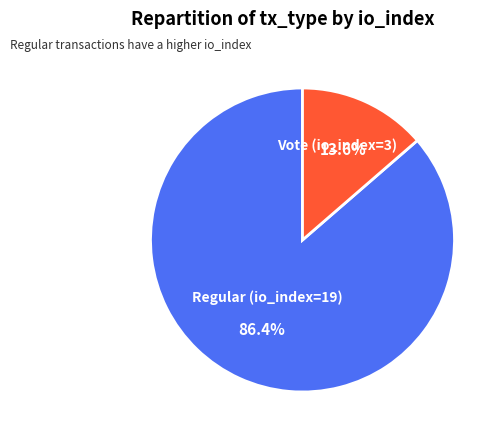

Does Vote (io_index=3) account for over 50% of the chart?

No